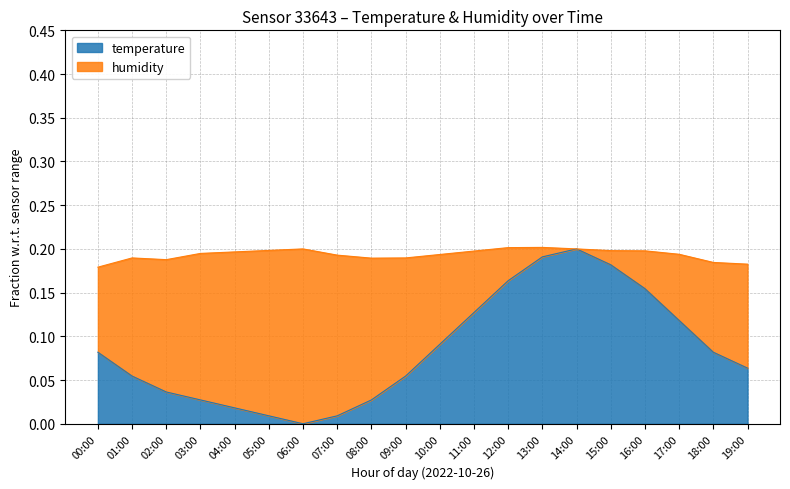

What is the difference between the second highest and second lowest values?

0.2